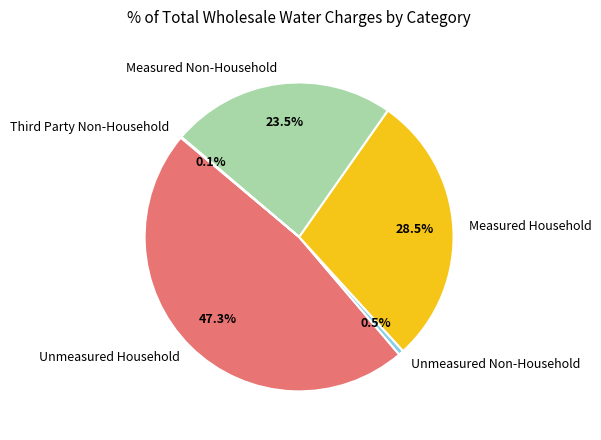

Is there any slice that represents more than half of the pie?

No